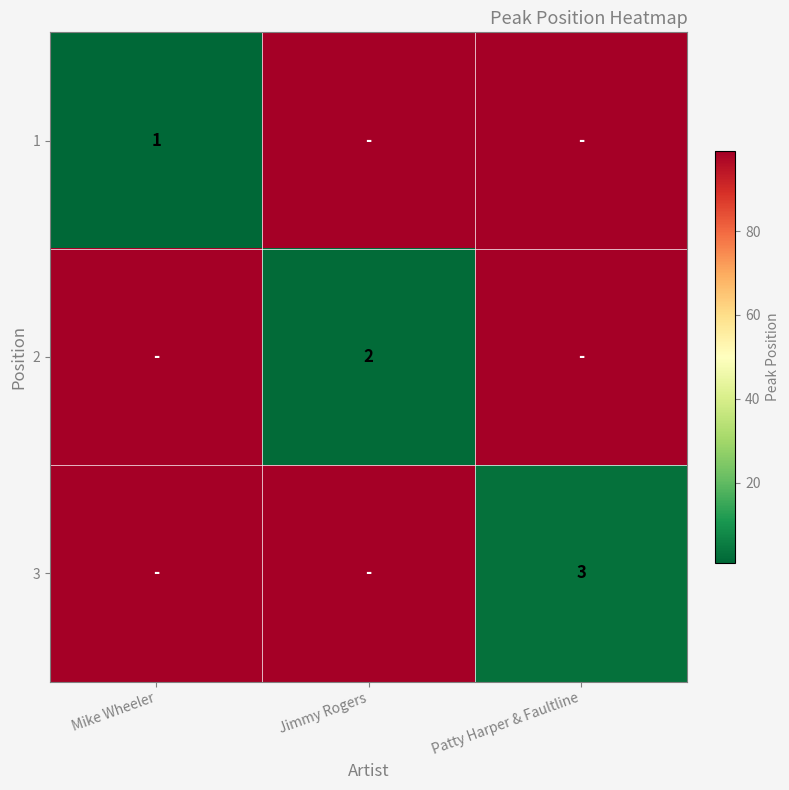

True or false: 2 has a value of 1 at Jimmy Rogers.

False